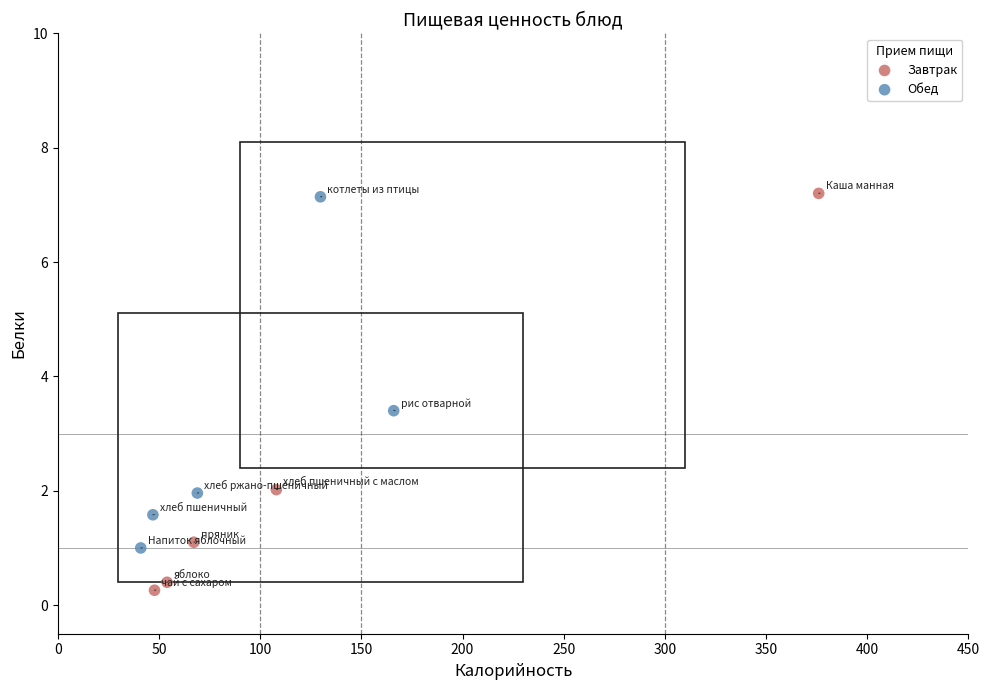

Which series has the widest spread of Y values?

Завтрак